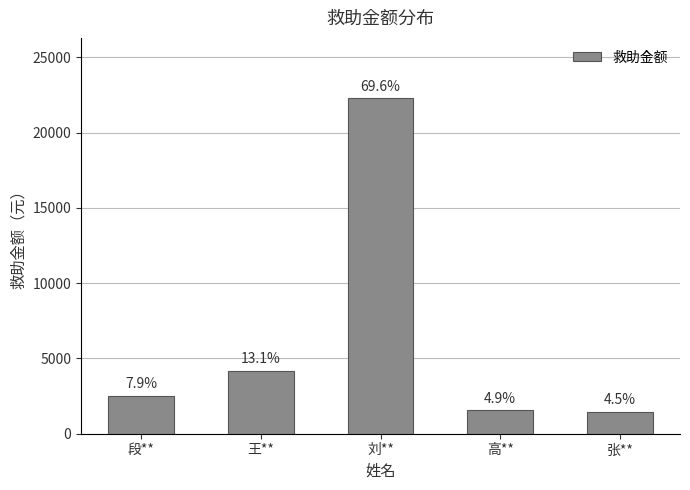

What is the label of the 2nd bar from the left?

王**